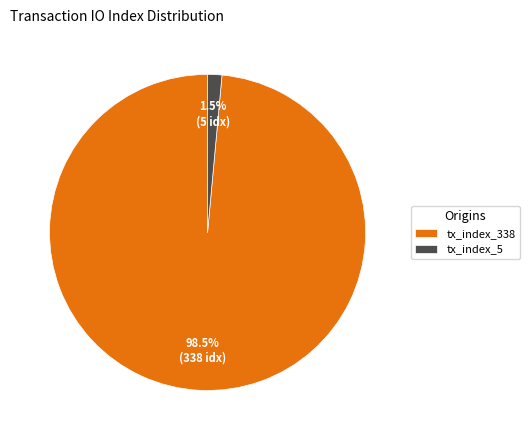

Do tx_index_5 and tx_index_338 together represent more than half of the pie?

Yes